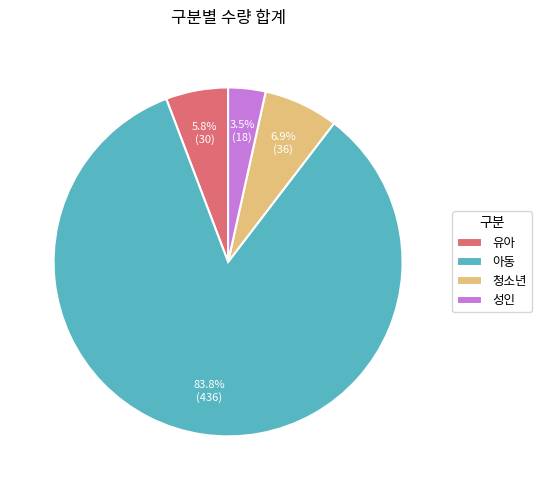

What is the largest slice in the pie chart?

아동